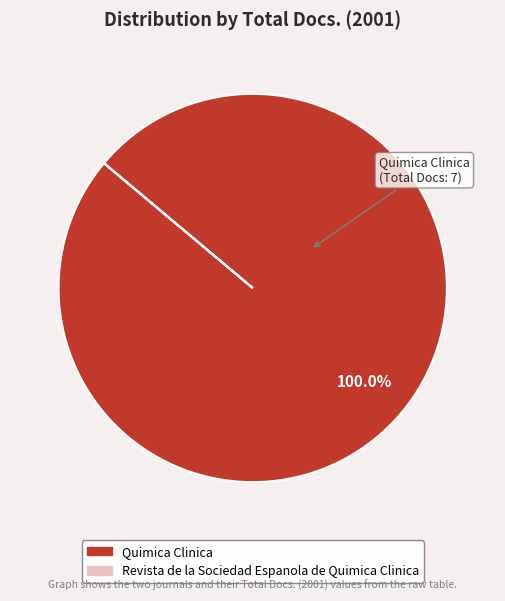

What is the majority slice?

Quimica Clinica